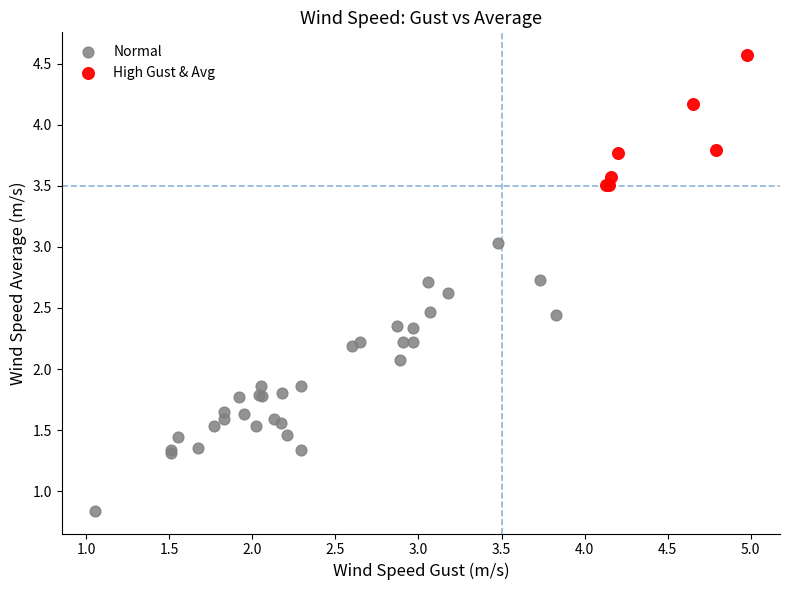

Which series reaches the minimum Y coordinate?

Normal